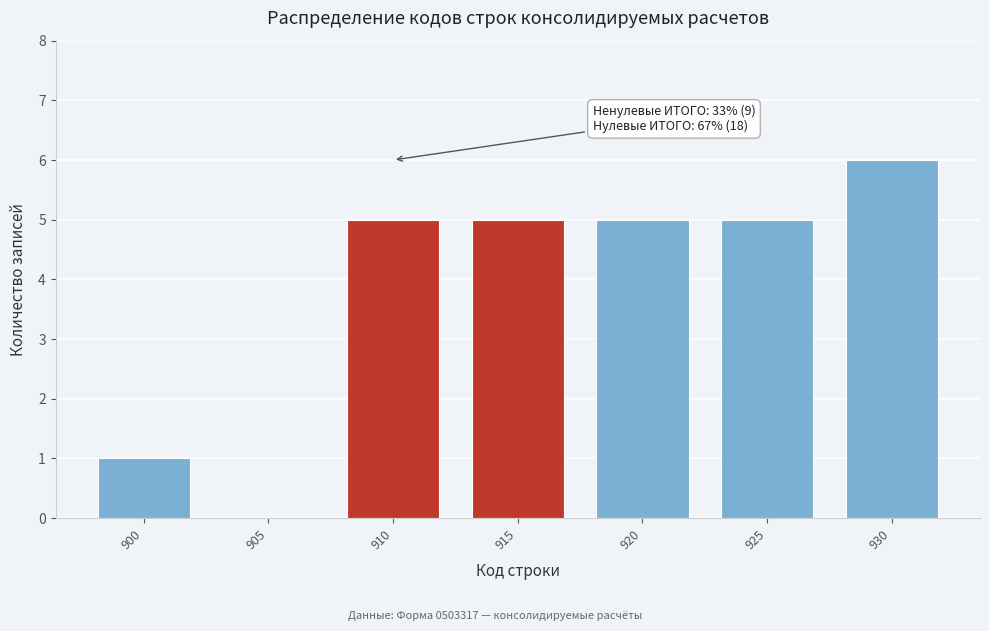

Reading left to right, list all the values displayed in this chart.

900=1	905=0	910=5	915=5	920=5	925=5	930=6